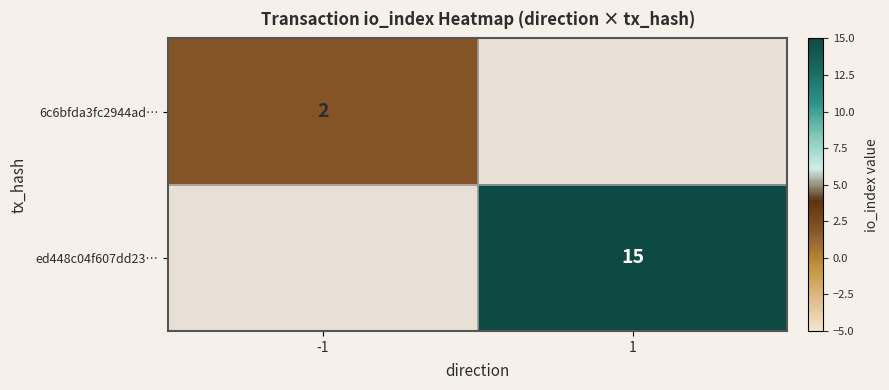

True or false: ed448c04f607dd23… has a value of 3 at 1.

False